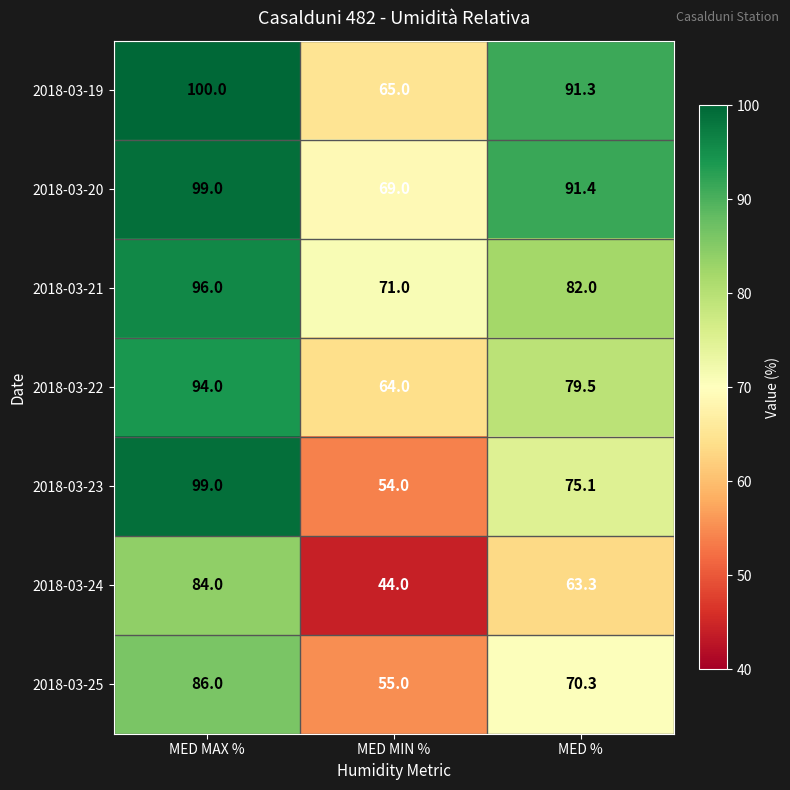

At MED %, list the series in order from largest to smallest.

2018-03-20, 2018-03-19, 2018-03-21, 2018-03-22, 2018-03-23, 2018-03-25, 2018-03-24